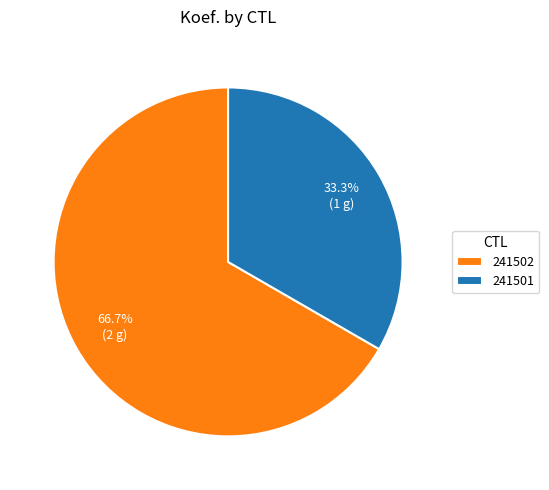

Which category has the smallest portion of the pie?

241501